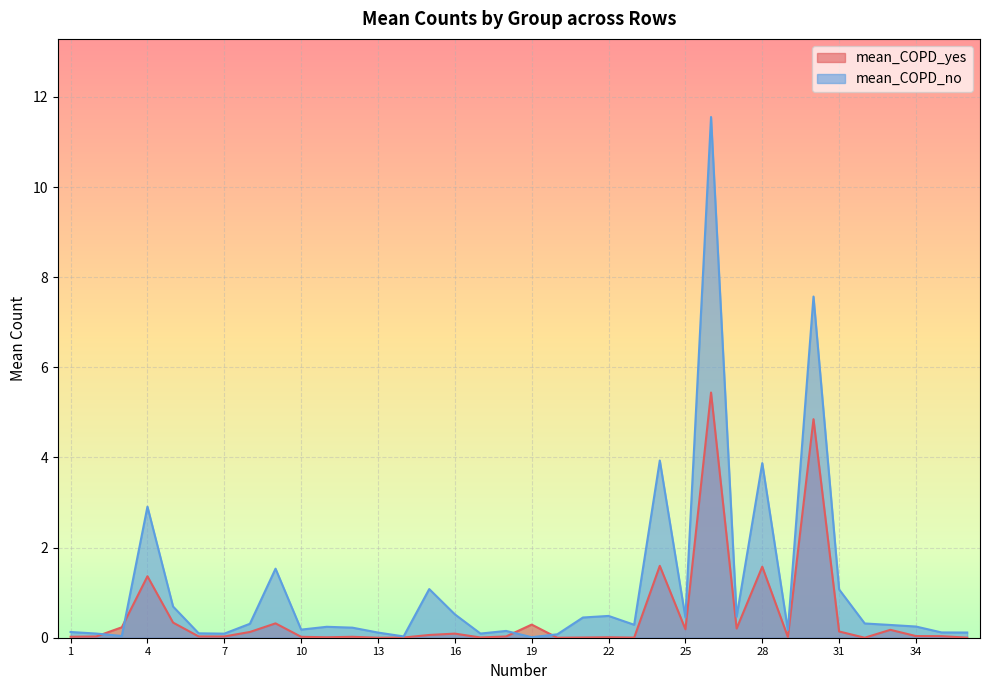

How many series are shown in this chart?

2